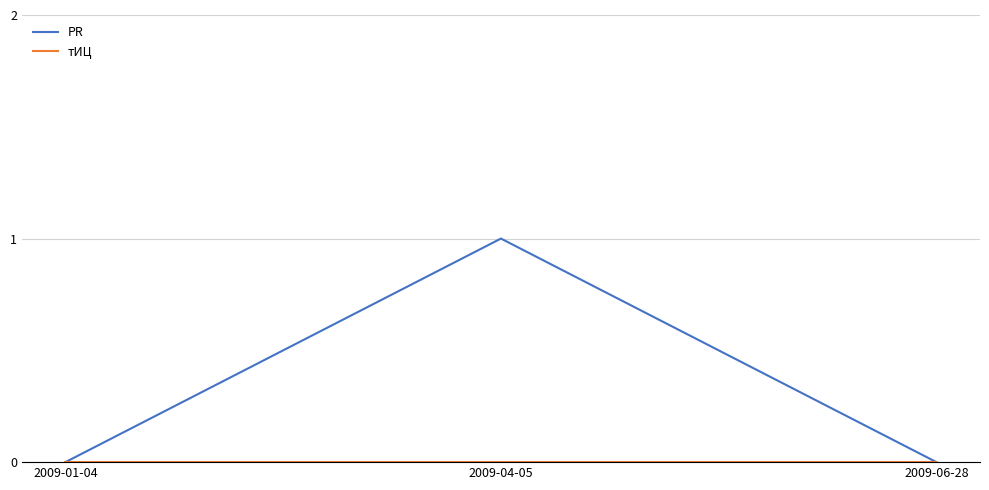

True or false: PR has a value of 1 at 2009-04-05.

True